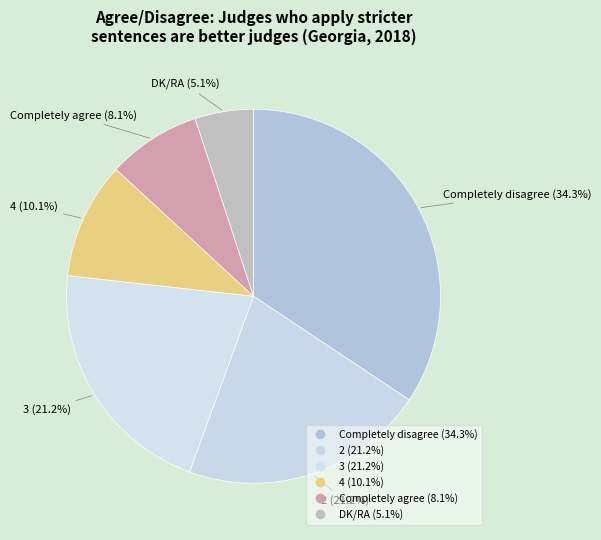

How many slices are in this pie chart?

6